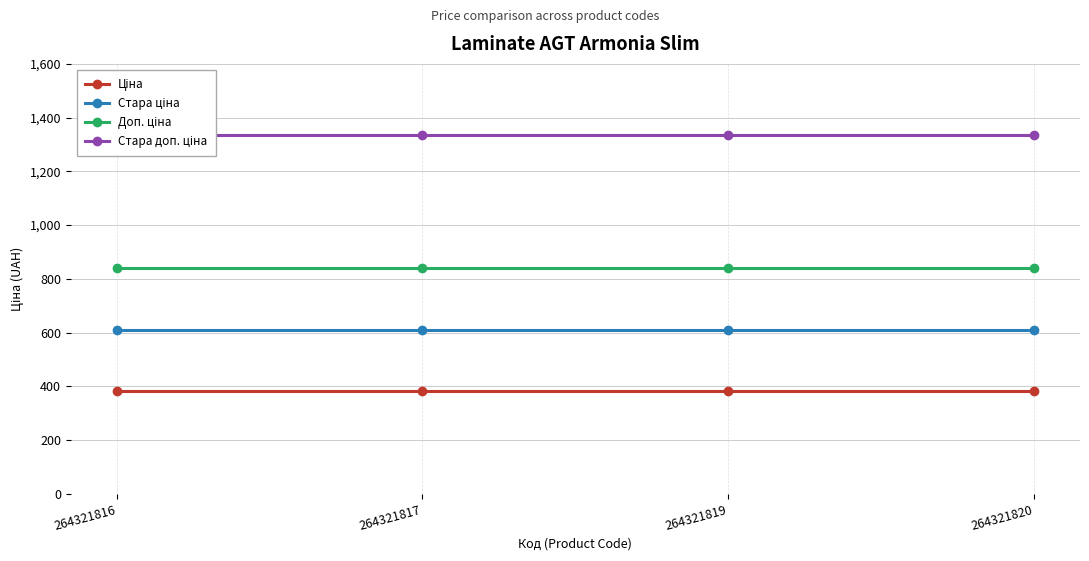

True or false: Ціна has more than 0 points higher than both neighbors.

False